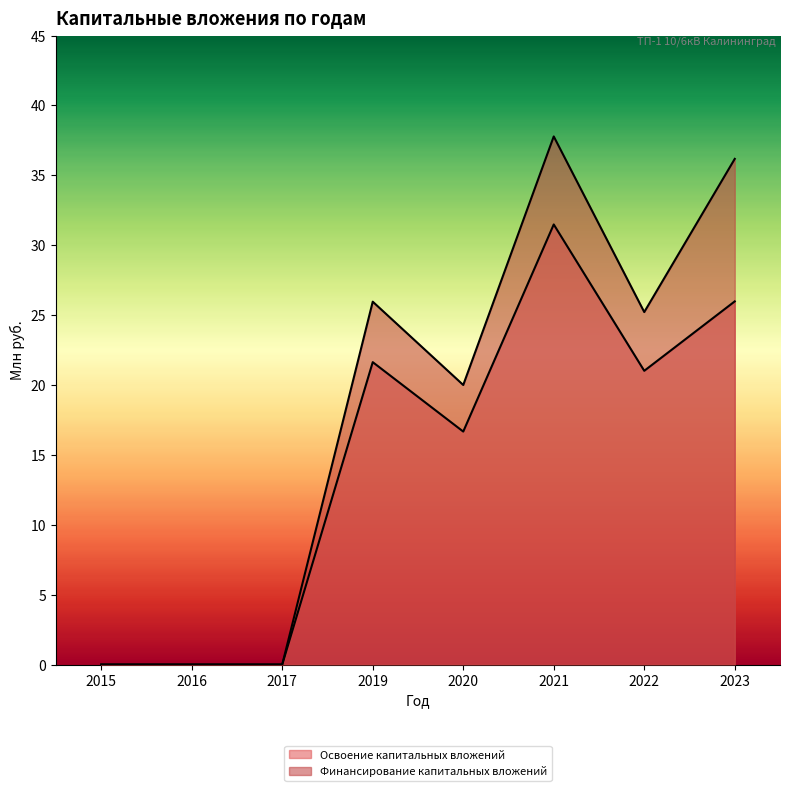

List the labels in order of Освоение капитальных вложений value, largest first.

2021, 2023, 2019, 2022, 2020, 2015, 2016, 2017